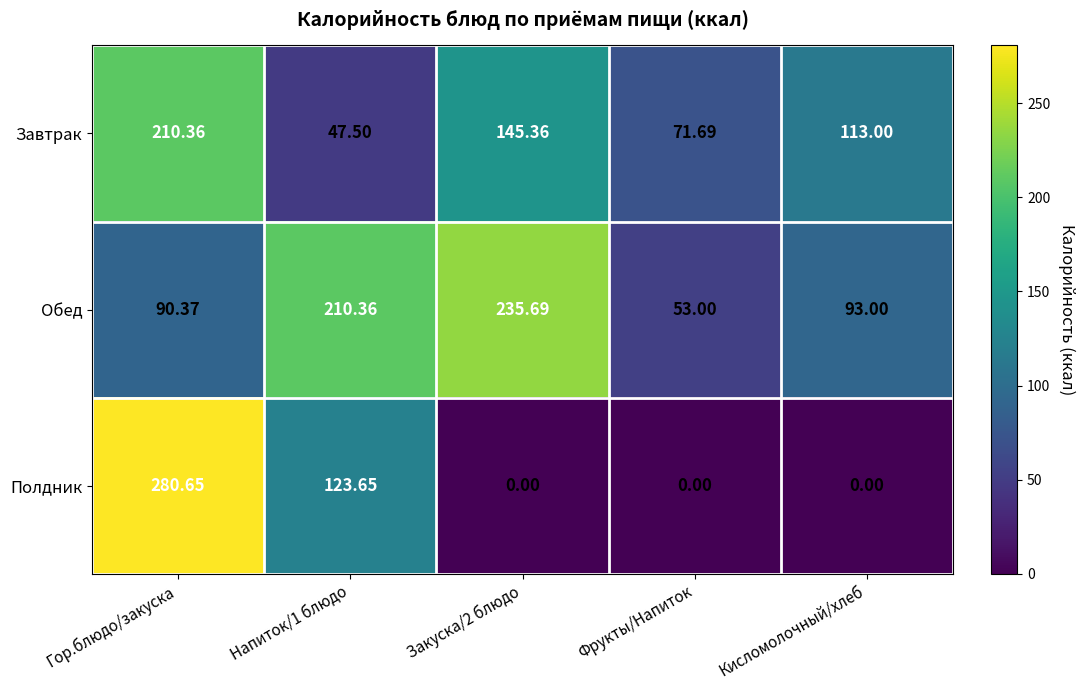

Count the number of data series in this chart.

3